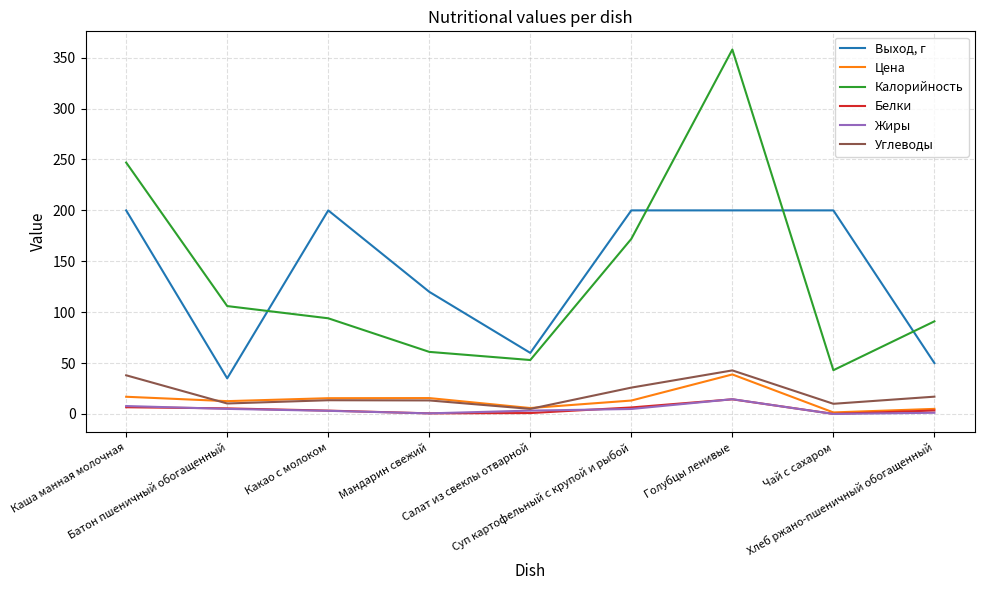

Where is the first local minimum for Калорийность?

Салат из свеклы отварной